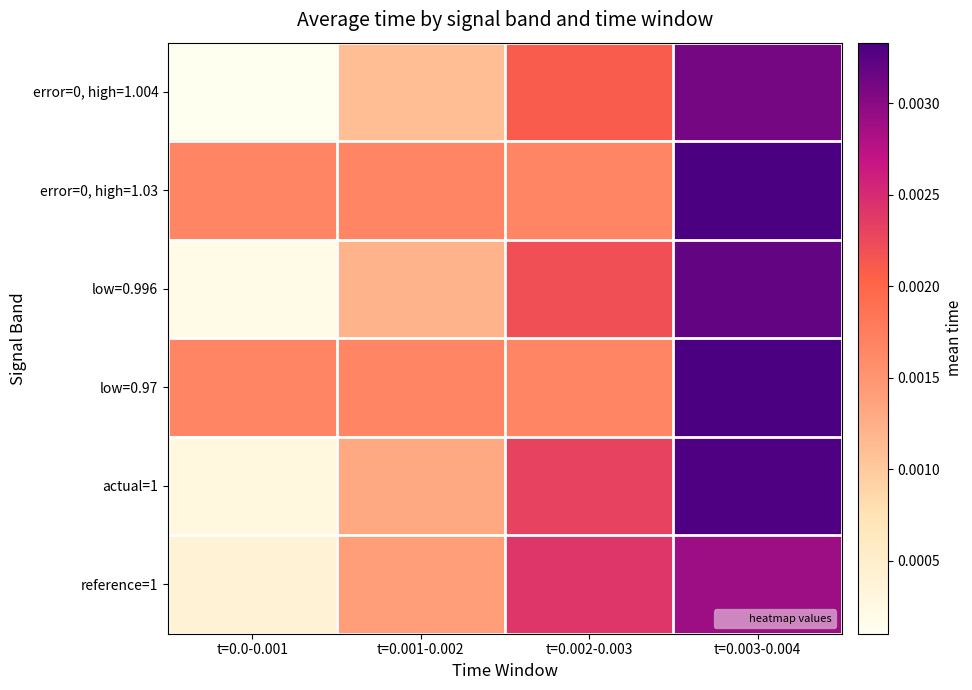

At how many categories does at least one series exceed 0?

4